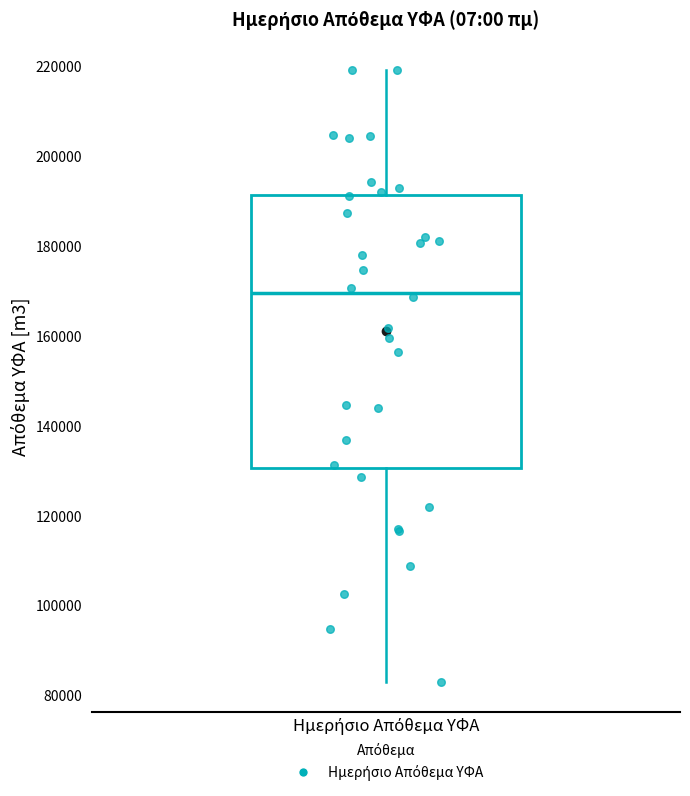

Read this box plot against the y-axis: the position of the median line, the range covered by the box, and the ends of both whiskers. The values are not printed on the chart, so give them approximately, as read against the axis.

median 170000, box 130000 to 192000, whiskers 82000 to 220000